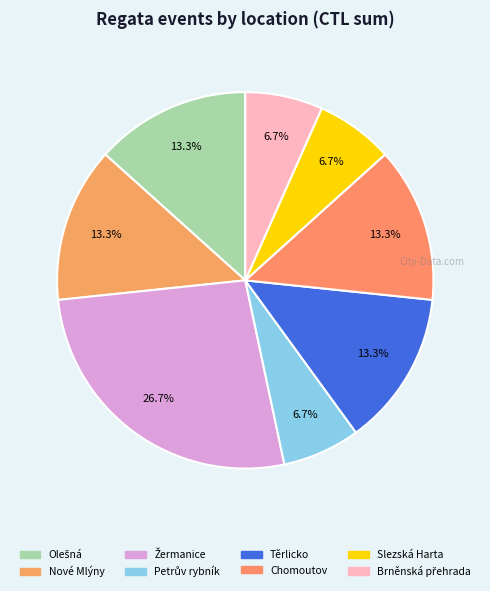

What is the change in value from Žermanice to Těrlicko?

-264673